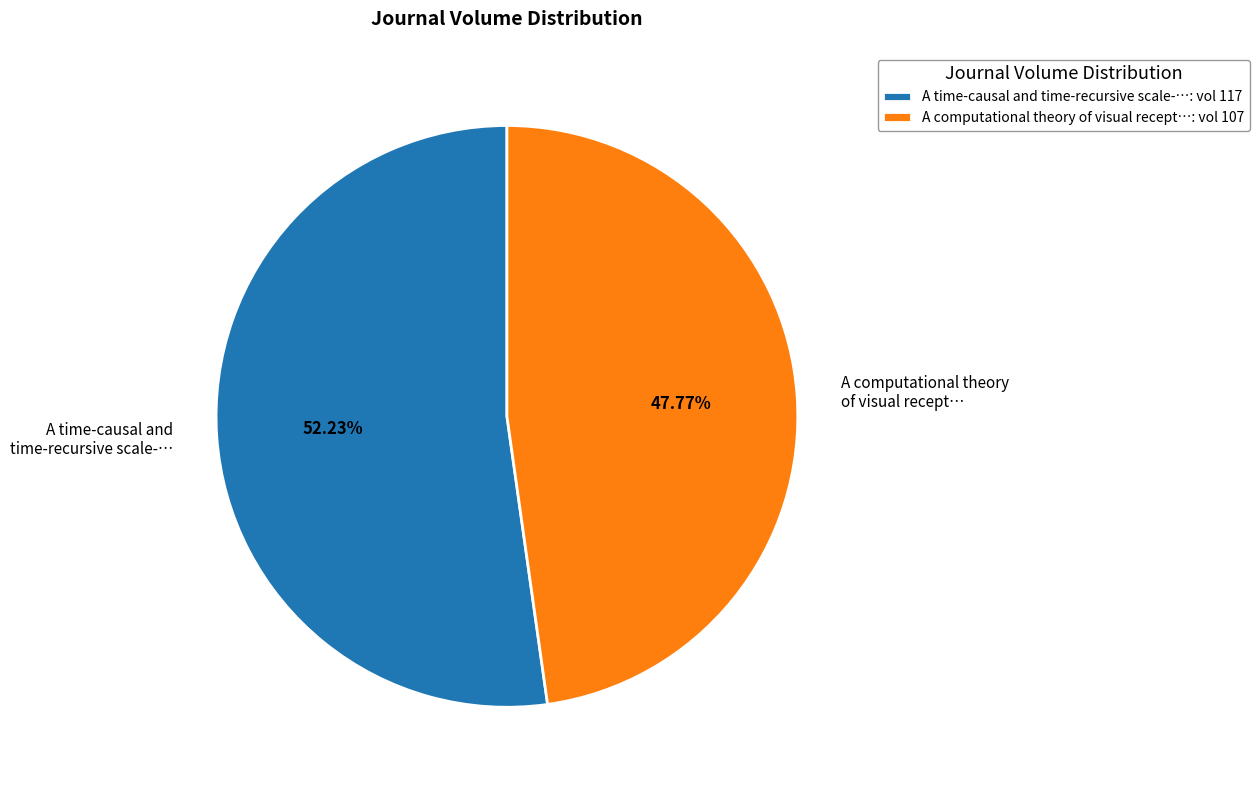

Approximately how many times larger is the value at A time-causal and time-recursive scale-… compared to A computational theory of visual recept…?

1.1